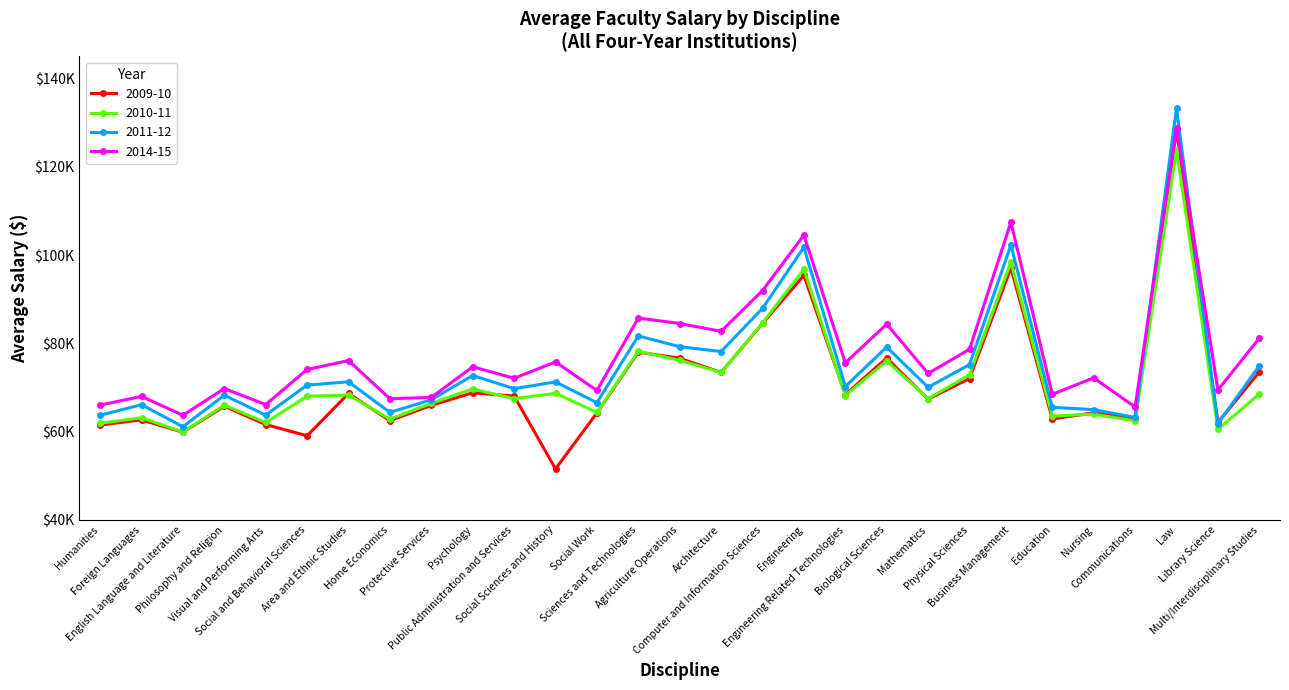

Is this an area chart (filled region under the line)?

No